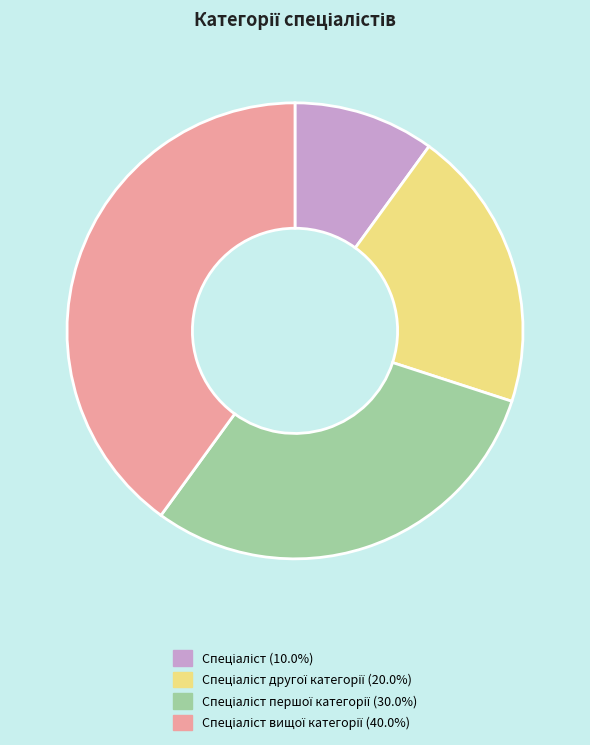

Is there a majority slice in this chart?

No